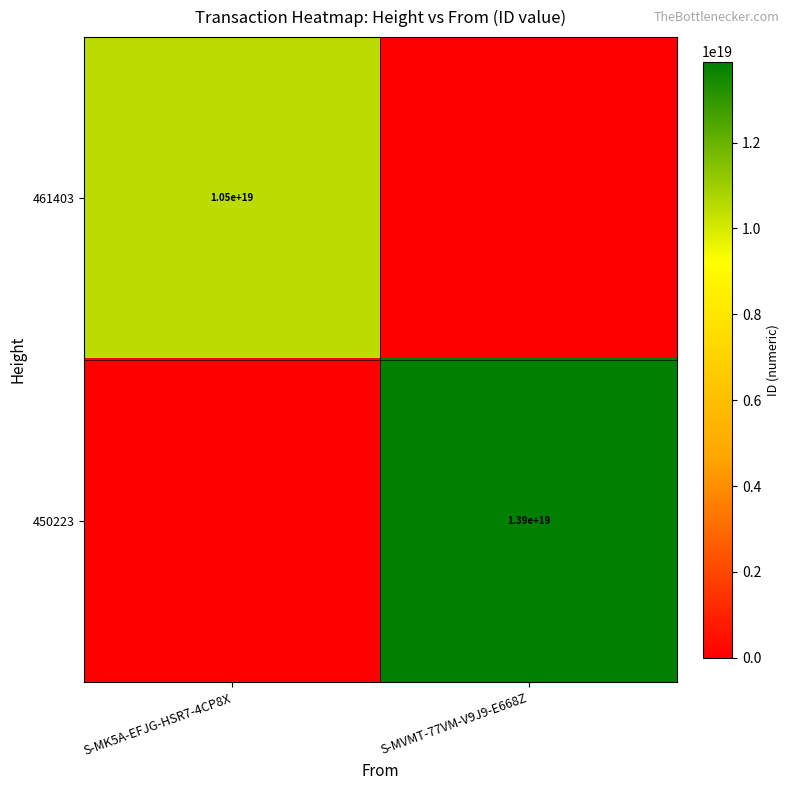

At how many categories does at least one series exceed 5205118238127316992?

2